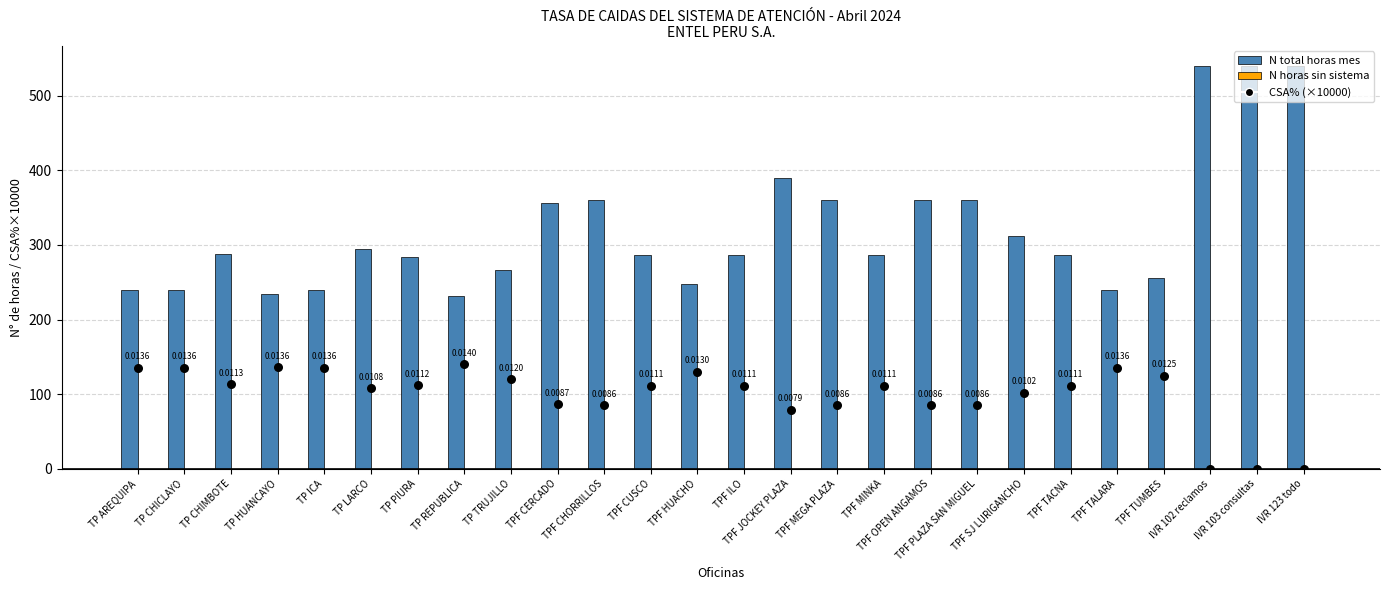

What are all the series names shown in the legend?

N total horas mes, N horas sin sistema, CSA% (×10000)